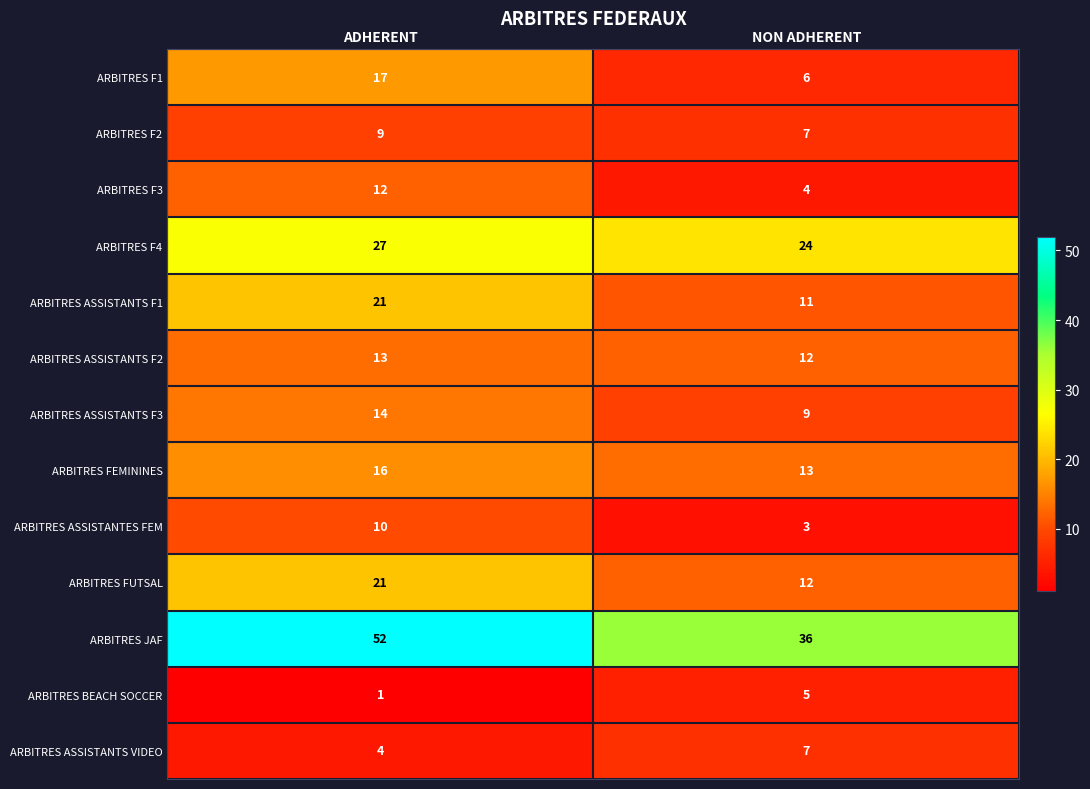

How many distinct data groups are displayed?

13